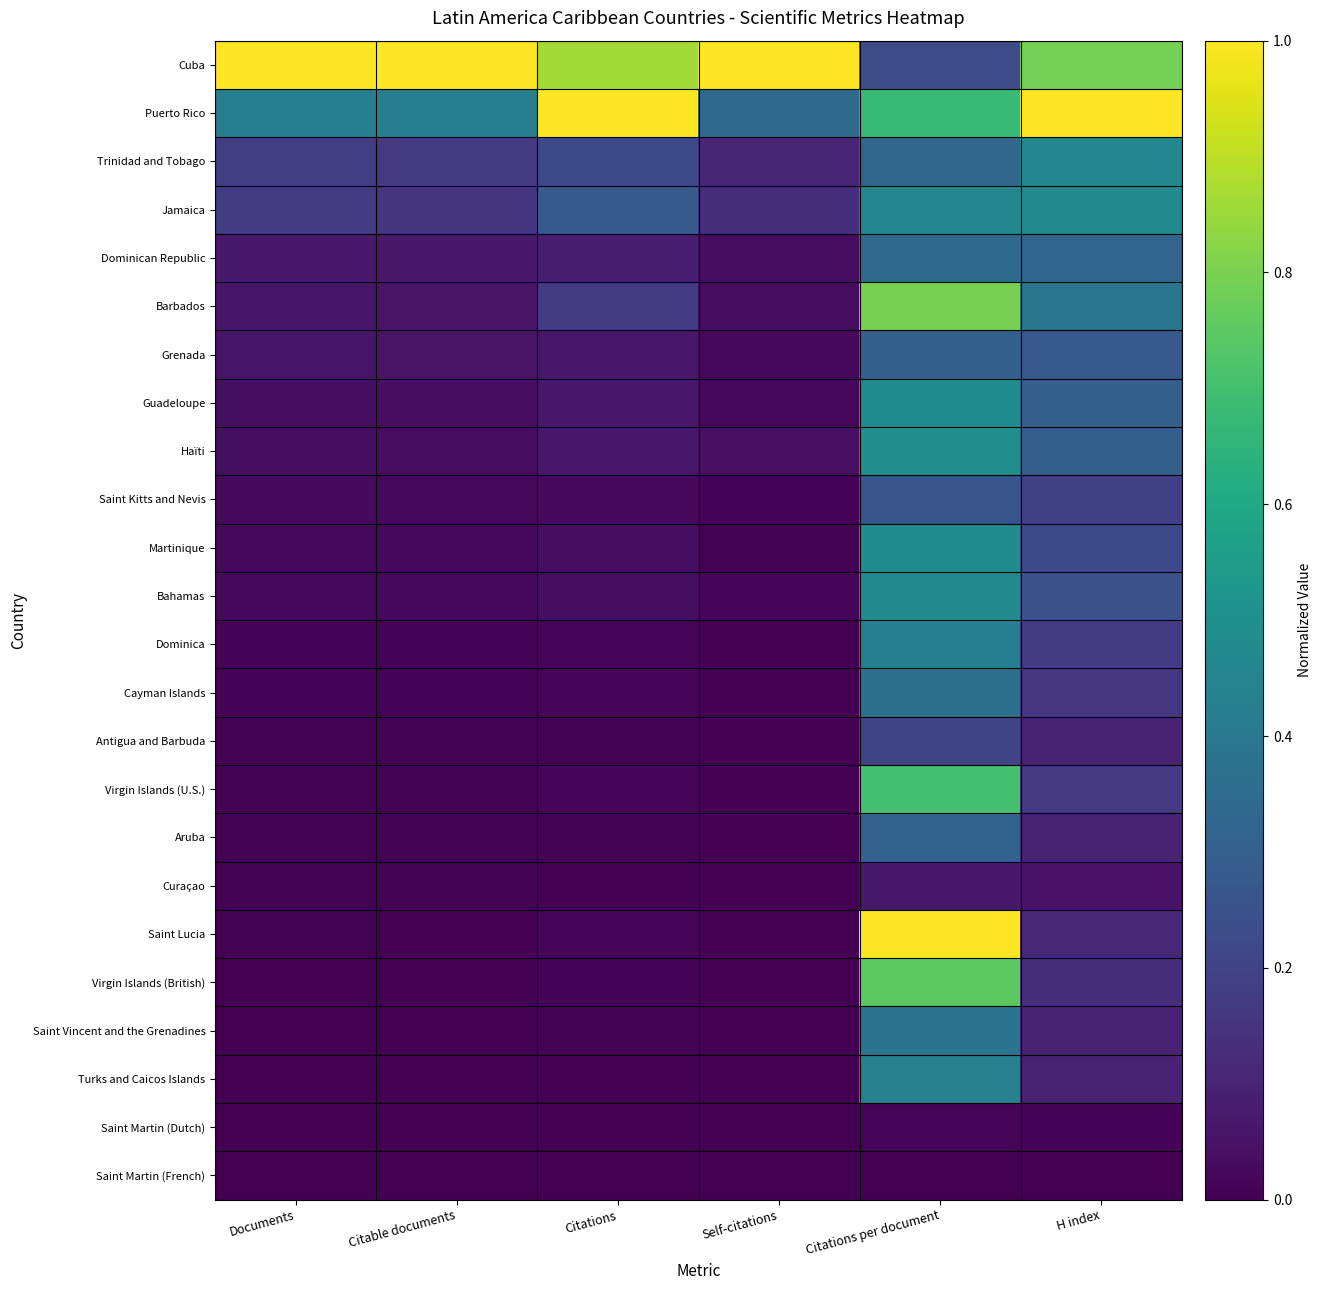

Between Citable documents and Self-citations, which is larger?

Citable documents